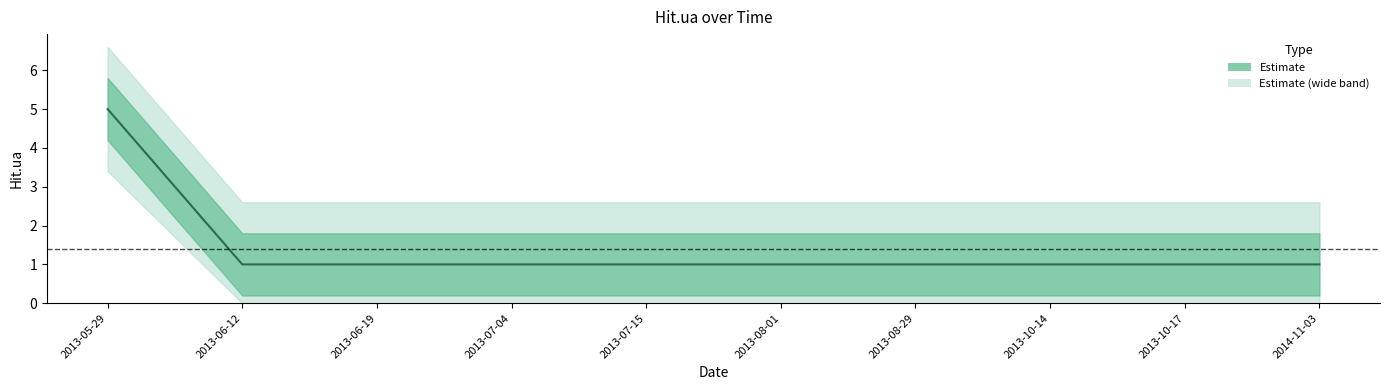

Reading left to right, list all the values displayed in this chart.

2013-05-29=5	2013-06-12=1	2013-06-19=1	2013-07-04=1	2013-07-15=1	2013-08-01=1	2013-08-29=1	2013-10-14=1	2013-10-17=1	2014-11-03=1